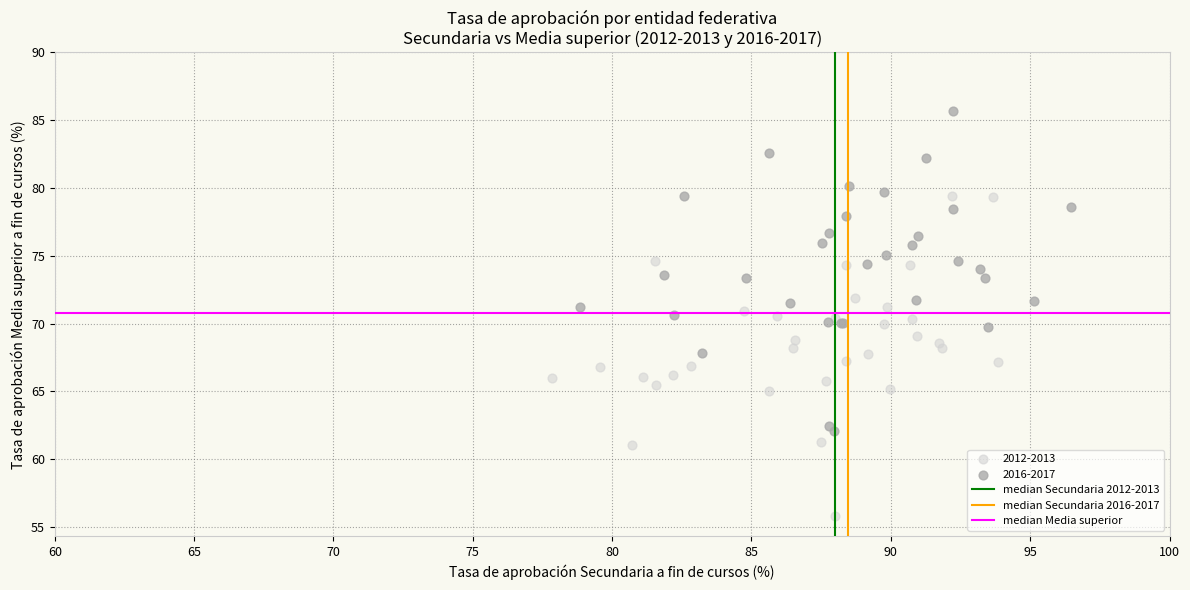

Which series contains the highest Y value?

2016-2017